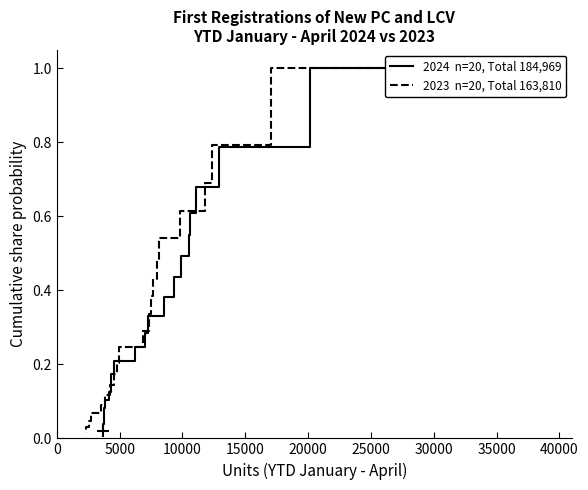

How many lines are shown in the chart?

2